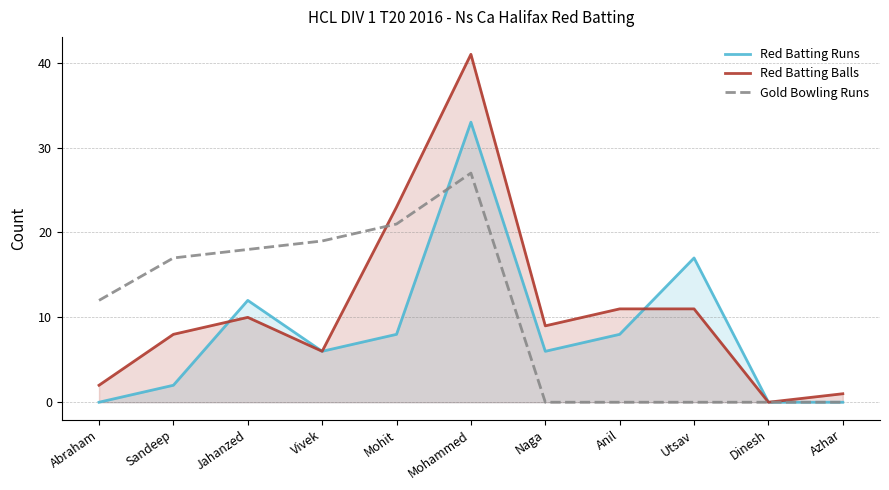

The value of Red Batting Balls at Azhar is 1. True or false?

False